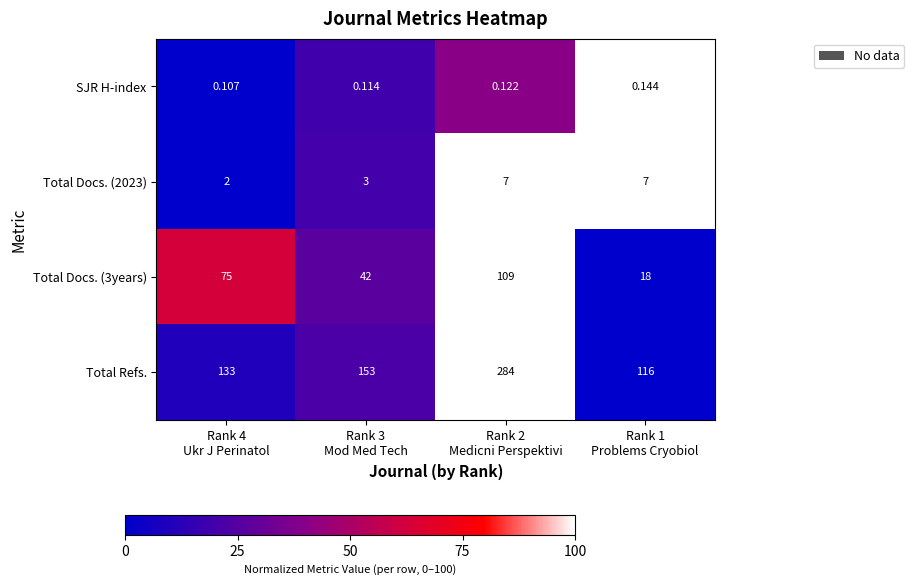

Which series has the largest total across all categories?

Total Refs.